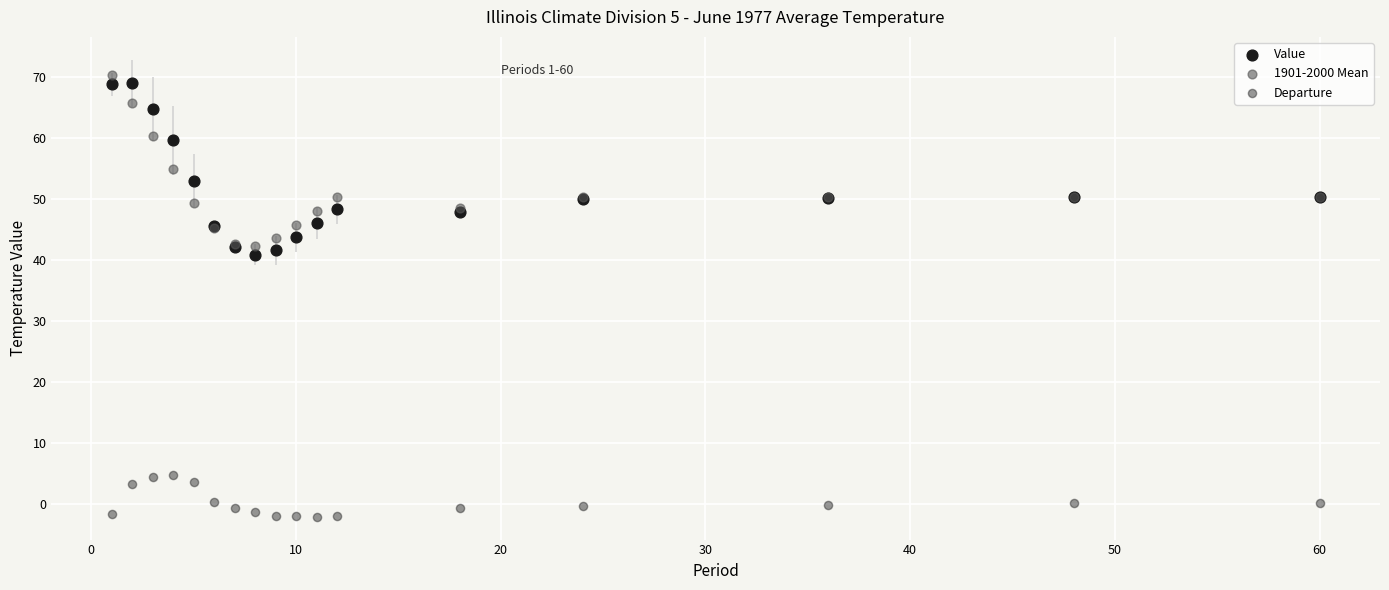

What are all the series names shown in the legend?

Value, 1901-2000 Mean, Departure